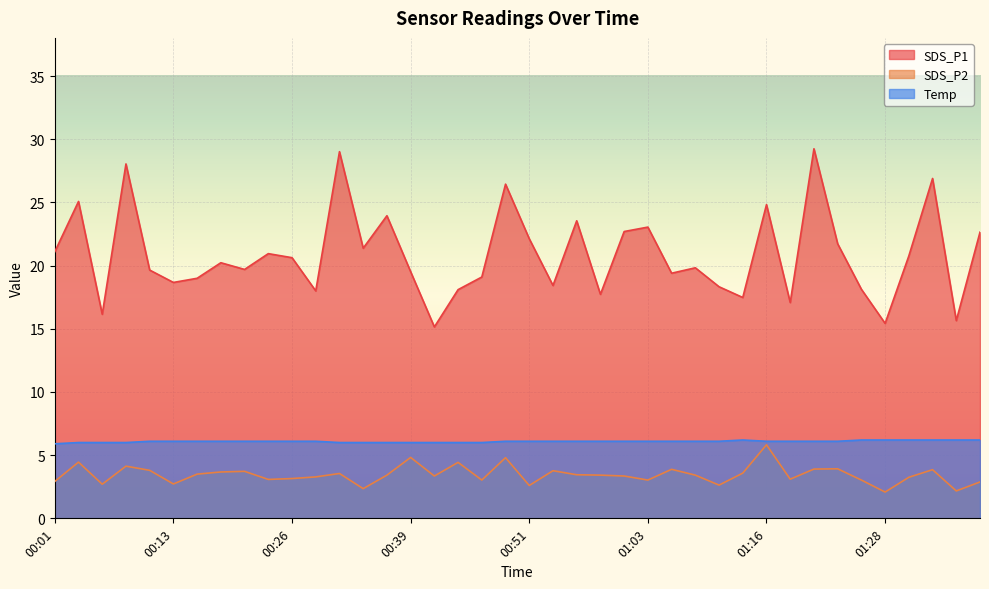

In SDS_P2, how many points are higher than both neighbors (excluding endpoints)?

12